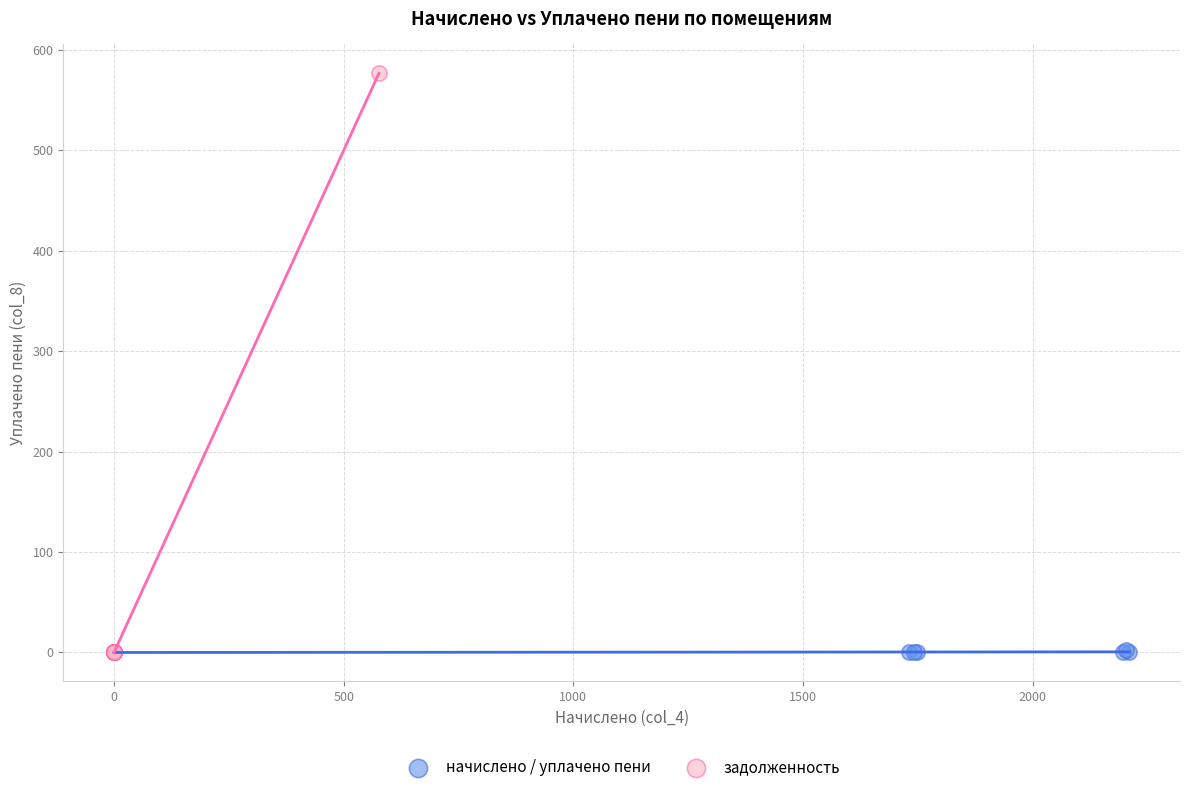

Which series contains the highest Y value?

задолженность